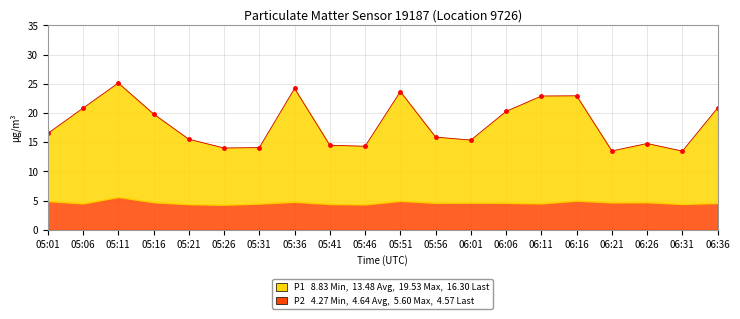

How many data points are less than 16?

10